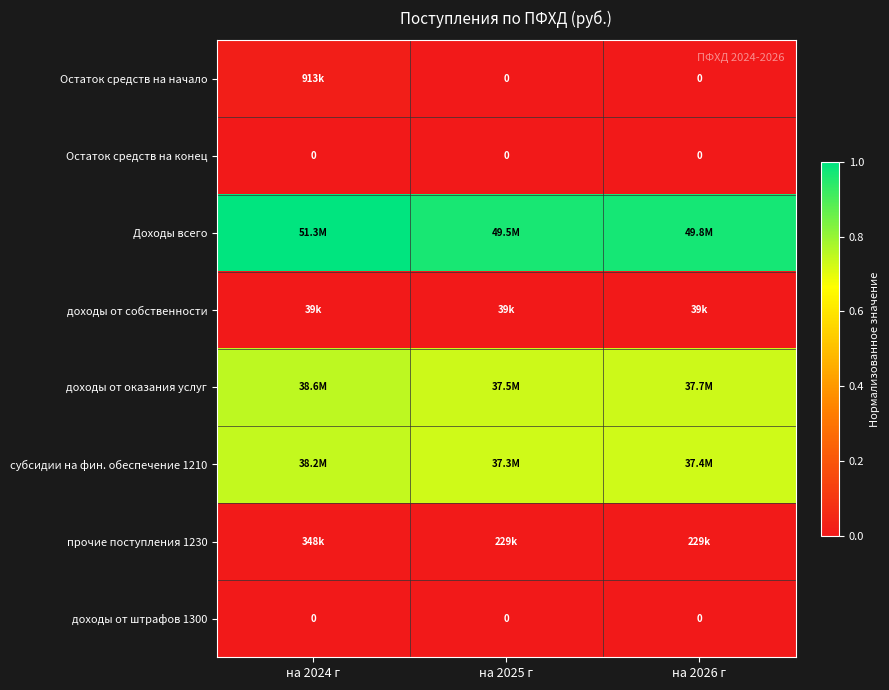

Rank the series by their maximum value, from lowest to highest.

Остаток средств на конец, доходы от штрафов 1300, доходы от собственности, прочие поступления 1230, Остаток средств на начало, субсидии на фин. обеспечение 1210, доходы от оказания услуг, Доходы всего